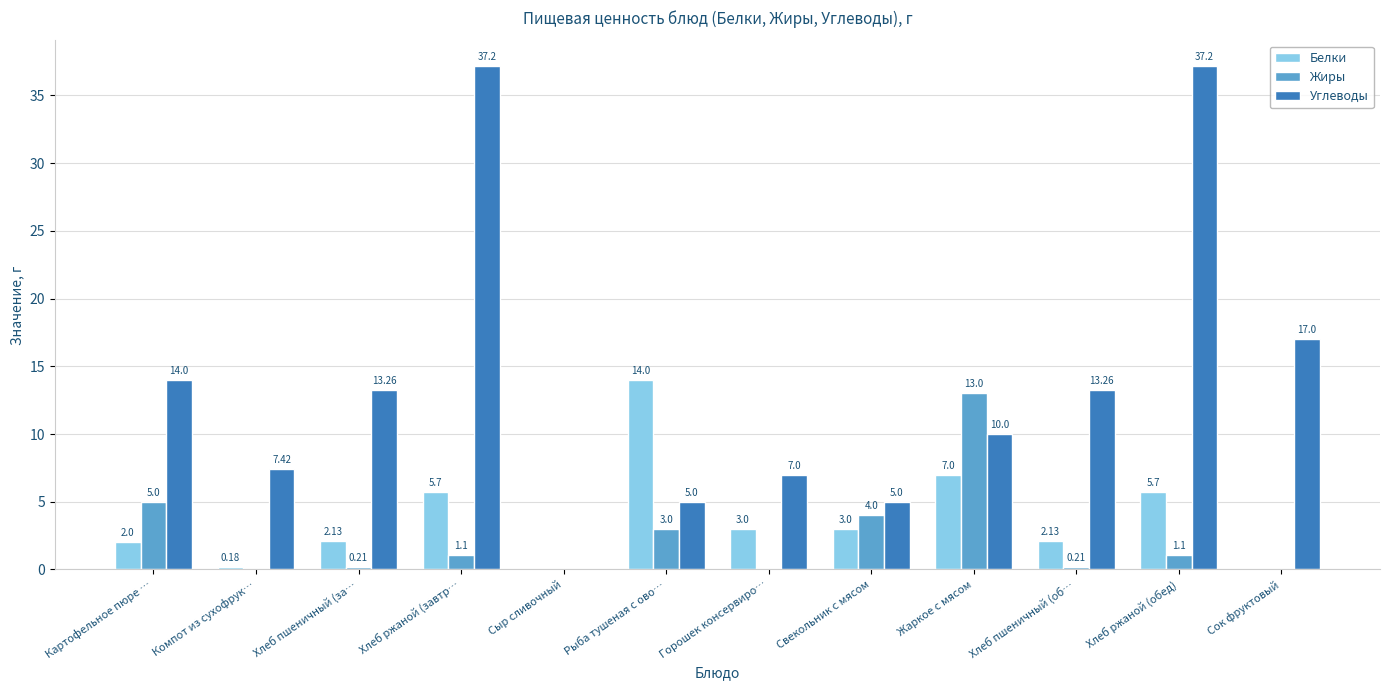

How many distinct data groups are displayed?

3